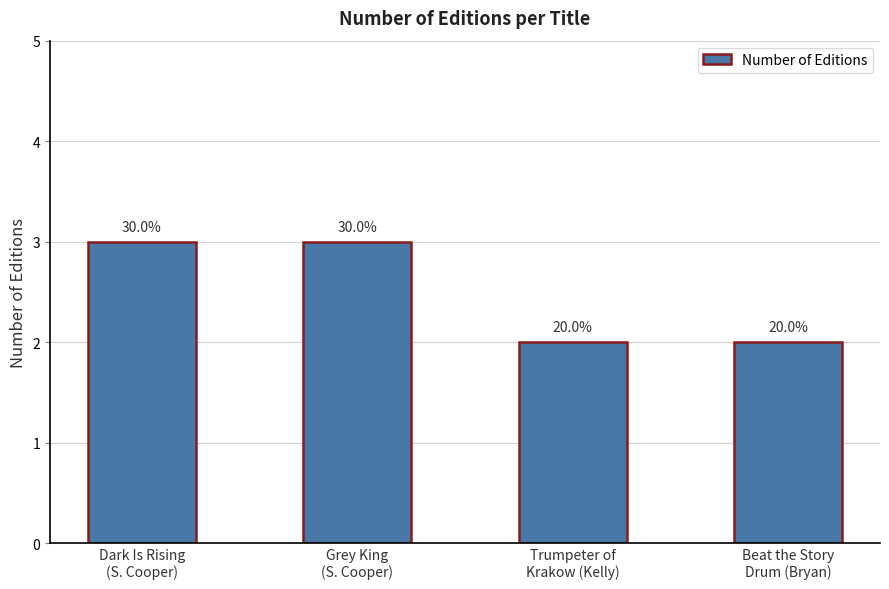

Does the chart contain stacked bars?

No